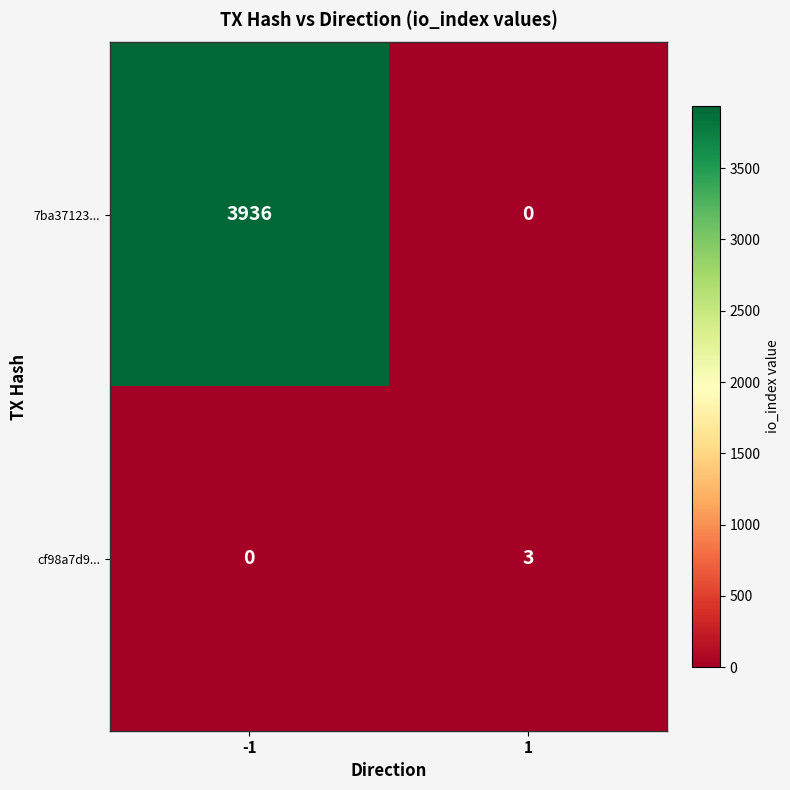

Which series has the largest total across all categories?

7ba37123...